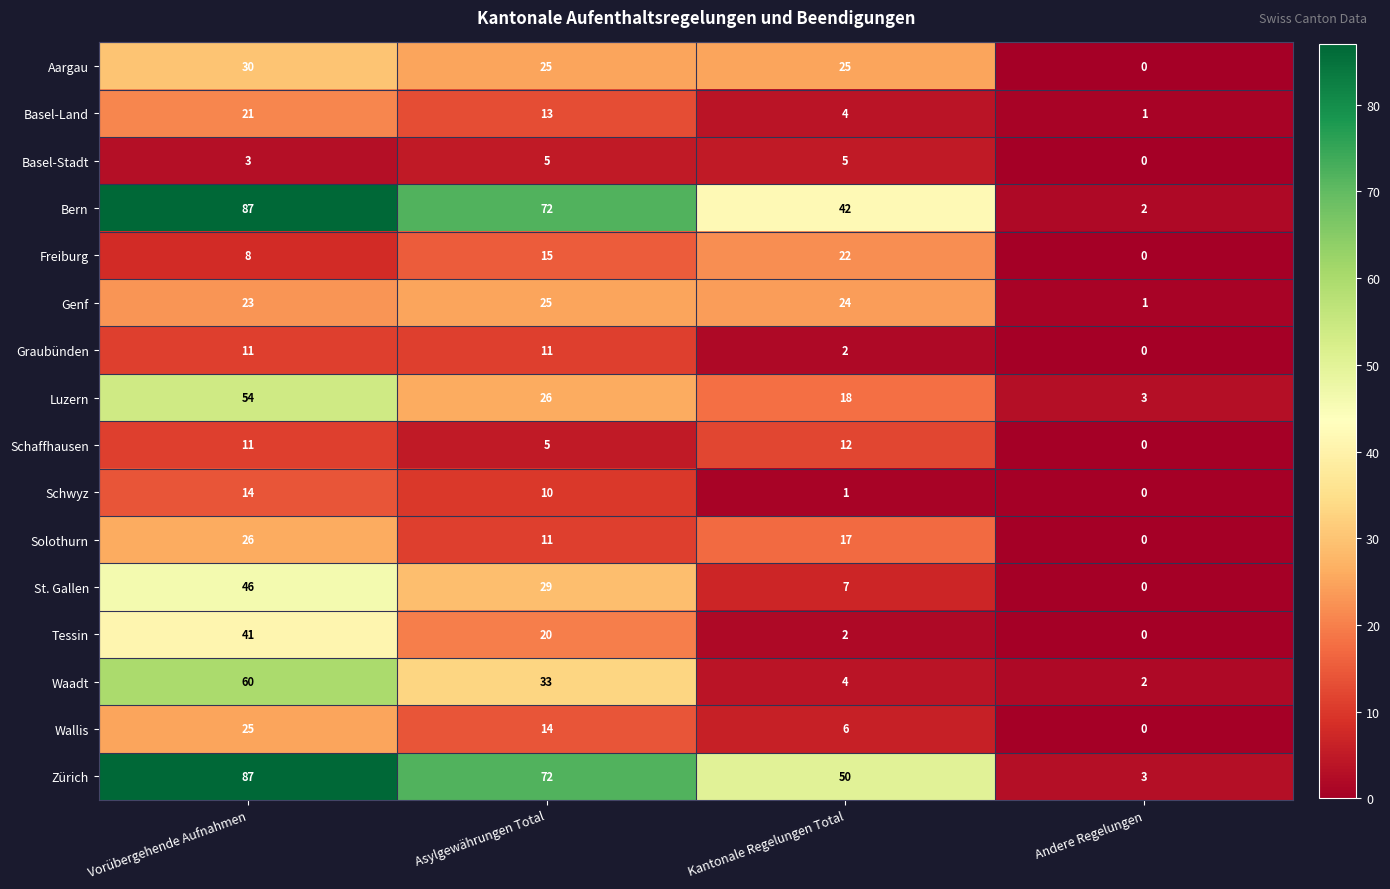

What is the average value of the Schwyz series?

6